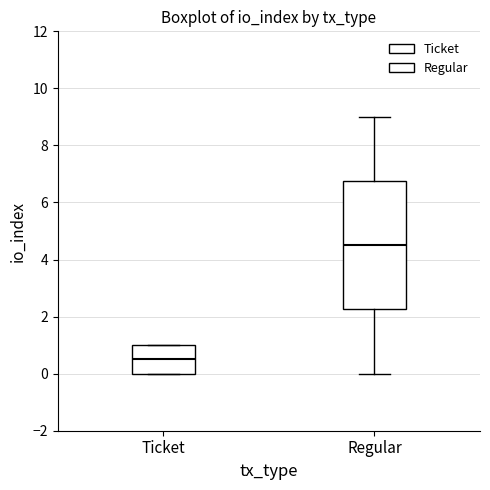

Reading left to right, transcribe this box plot: for each box, give where its median line is, the range the box spans, and where its two whiskers end, as read against the y-axis. The values are not printed on the chart, so give them approximately, as read against the axis.

Ticket: median 0.6, box 0.0 to 1.0, whiskers 0.0 to 1.0
Regular: median 4.6, box 2.2 to 6.8, whiskers 0.0 to 9.0